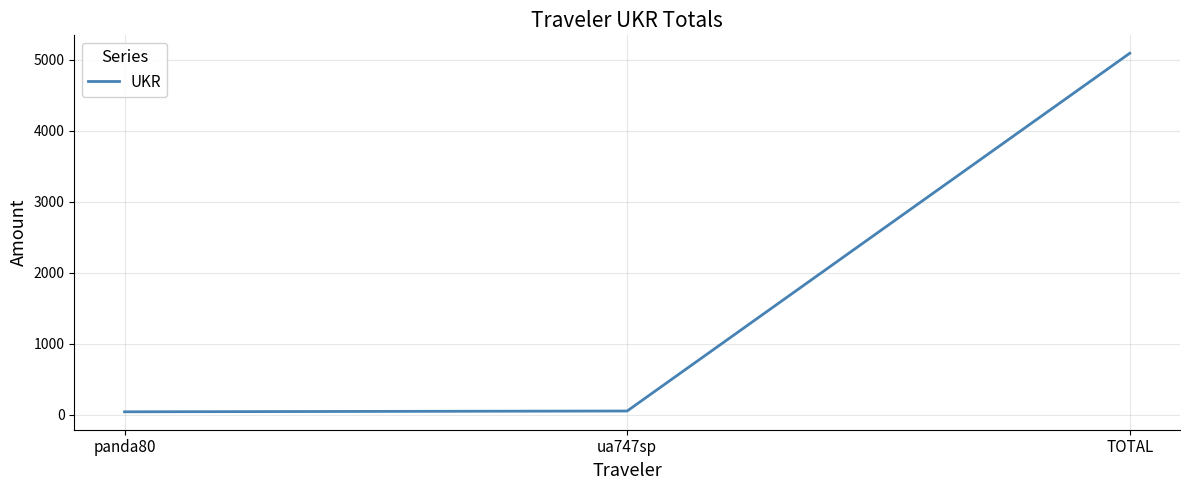

True or false: the data shows 7388.7 at TOTAL.

False